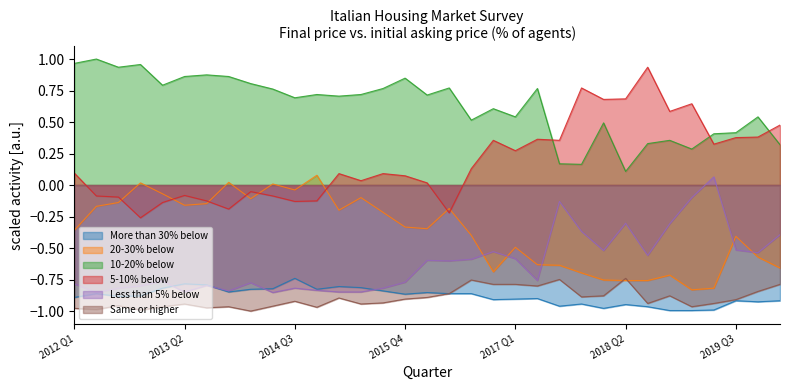

What is the label of the 1st point from the left?

2012 Q1